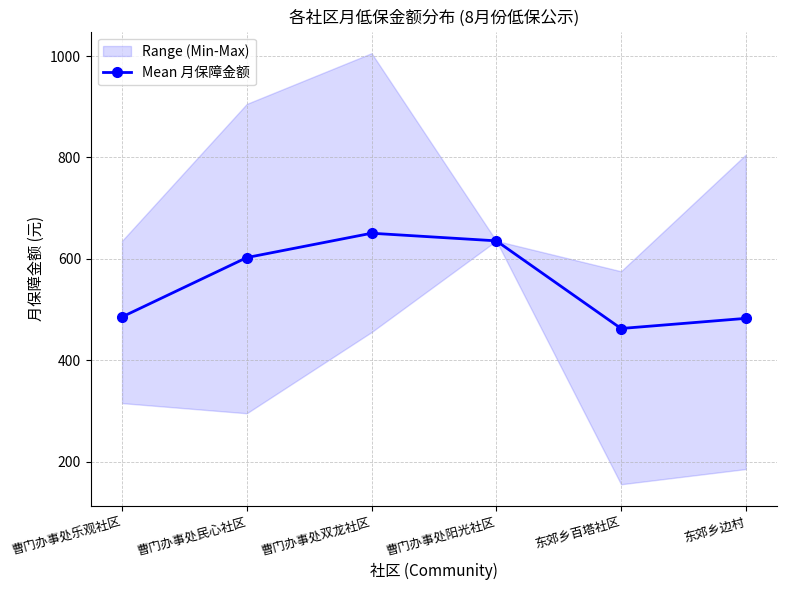

What is the ratio of the value at 曹门办事处双龙社区 to the value at 曹门办事处乐观社区?

1.3